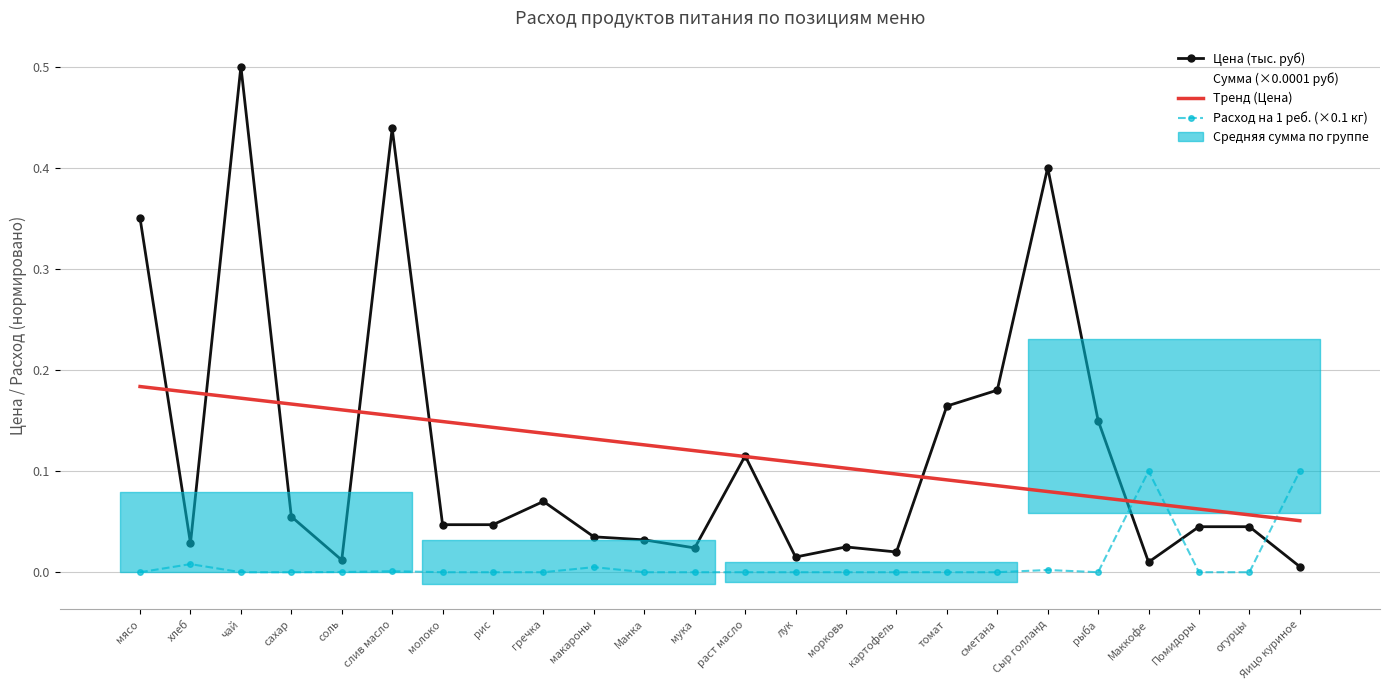

Which label corresponds to the largest value in the chart?

чай